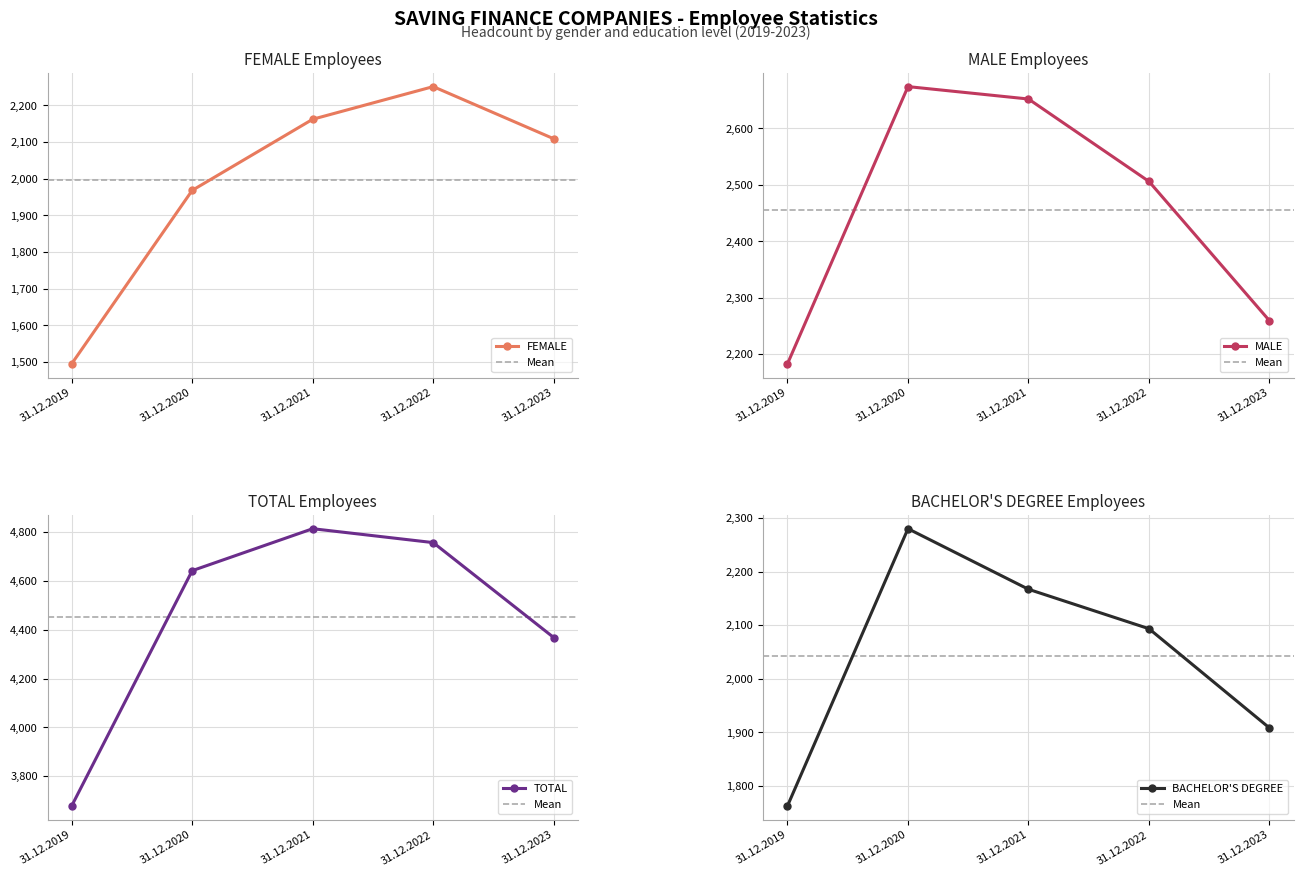

How many lines are shown in the chart?

4